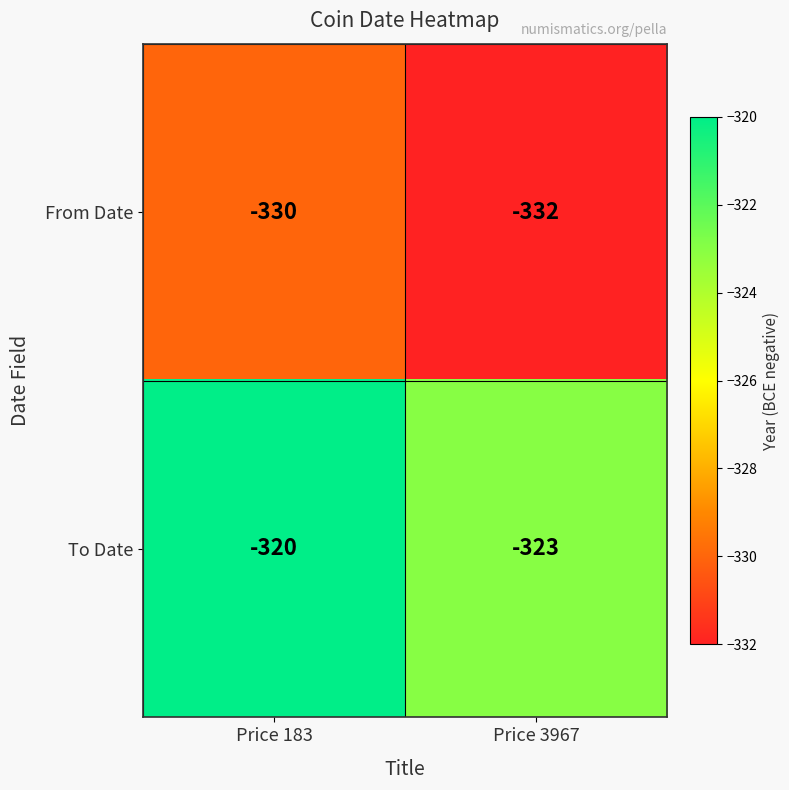

What is the lowest value of the From Date series?

-332